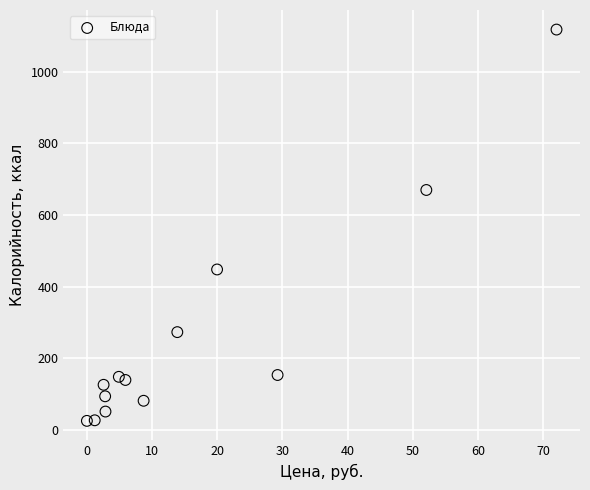

What is the range of X values (max minus min)?

72.0